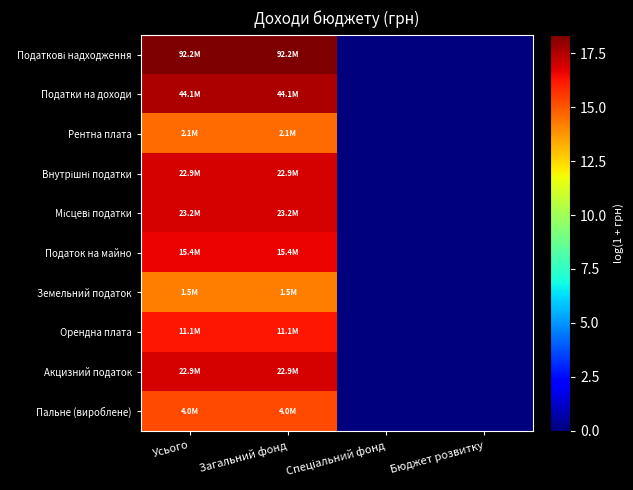

Which has a higher value, Бюджет розвитку or Усього?

Усього